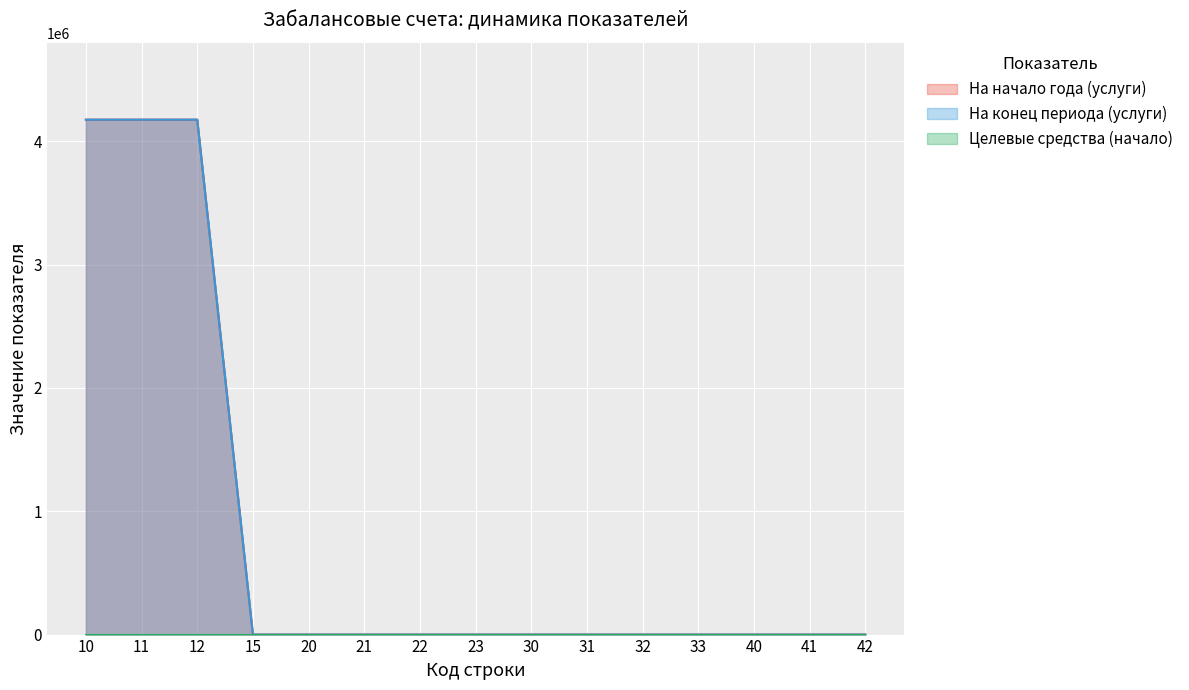

How many lines are shown in the chart?

3